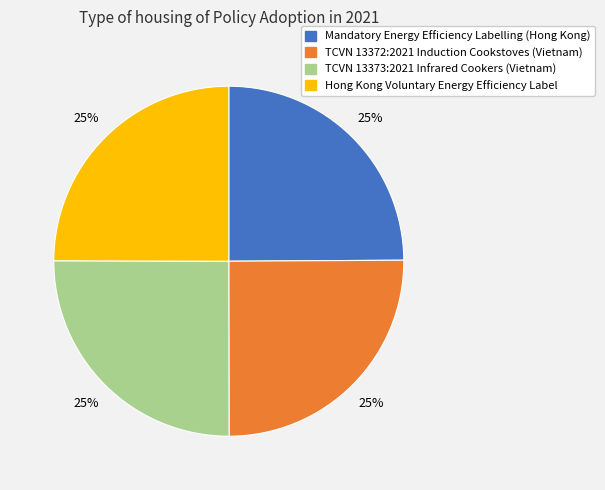

To the nearest percent, what portion does TCVN 13372:2021 Induction Cookstoves (Vietnam) represent?

25%